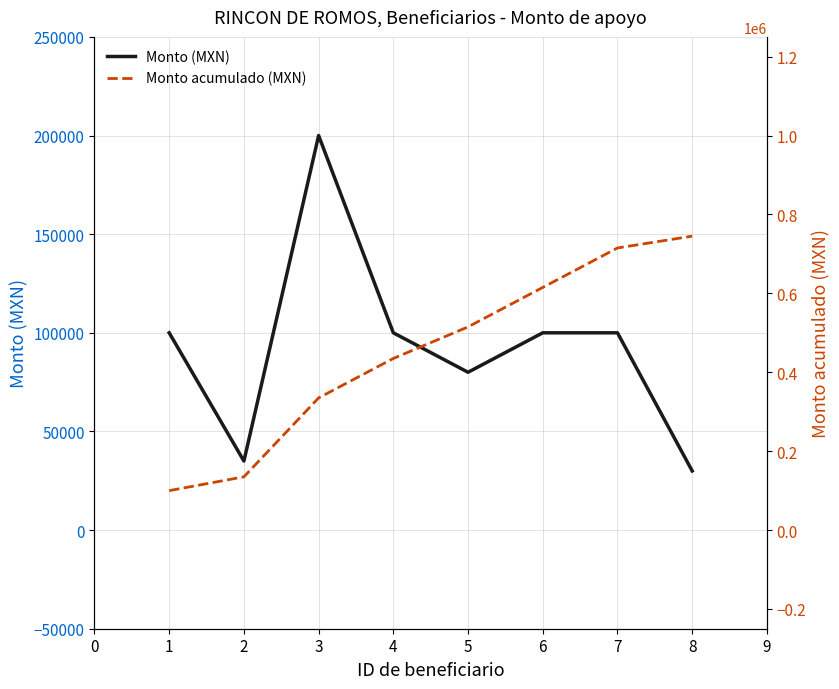

How many distinct data groups are displayed?

2